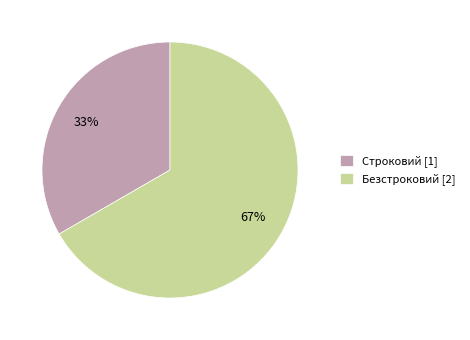

Between Строковий and Безстроковий, which is larger?

Безстроковий